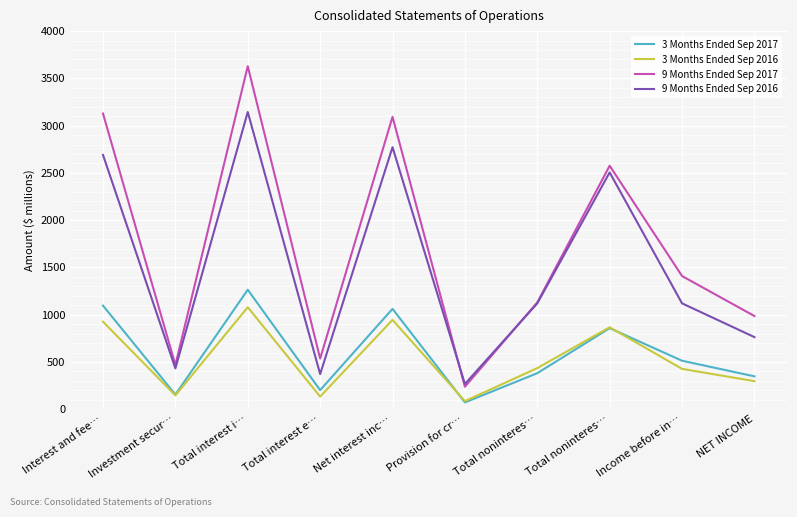

How many times do 3 Months Ended Sep 2017 and 3 Months Ended Sep 2016 cross each other?

2